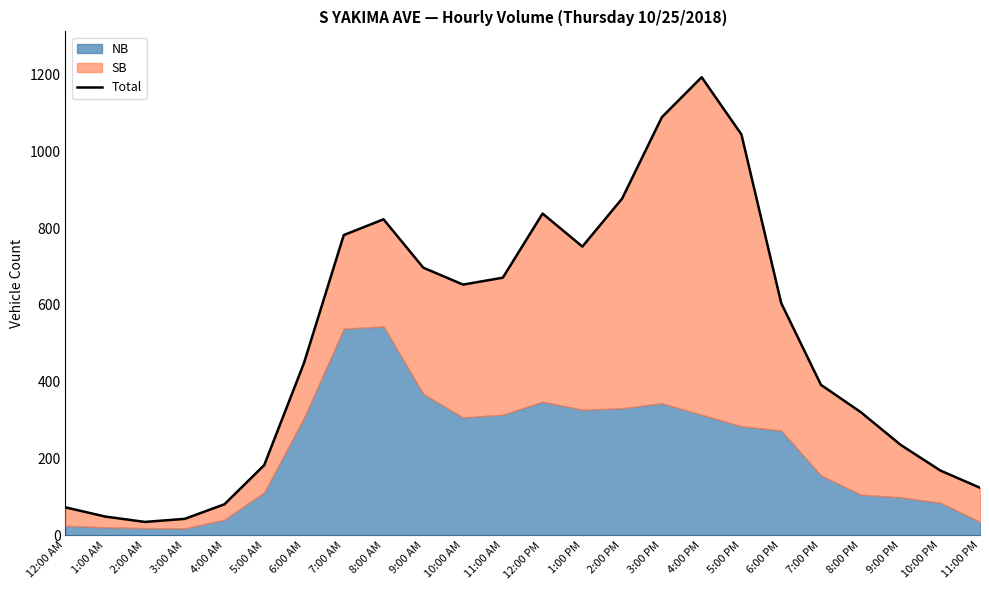

Approximately how many times larger is the value at 1:00 AM compared to 9:00 PM?

0.2